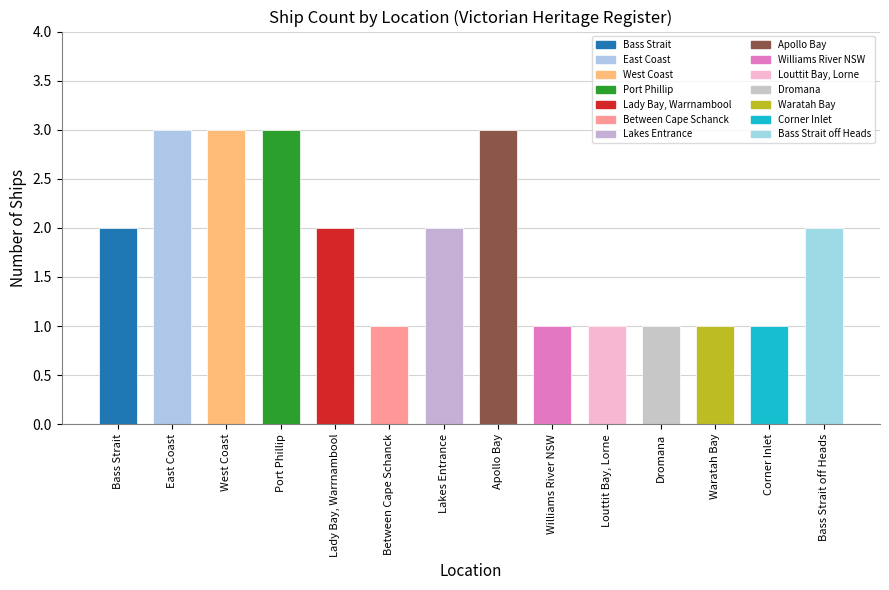

How many bars are there in total?

14